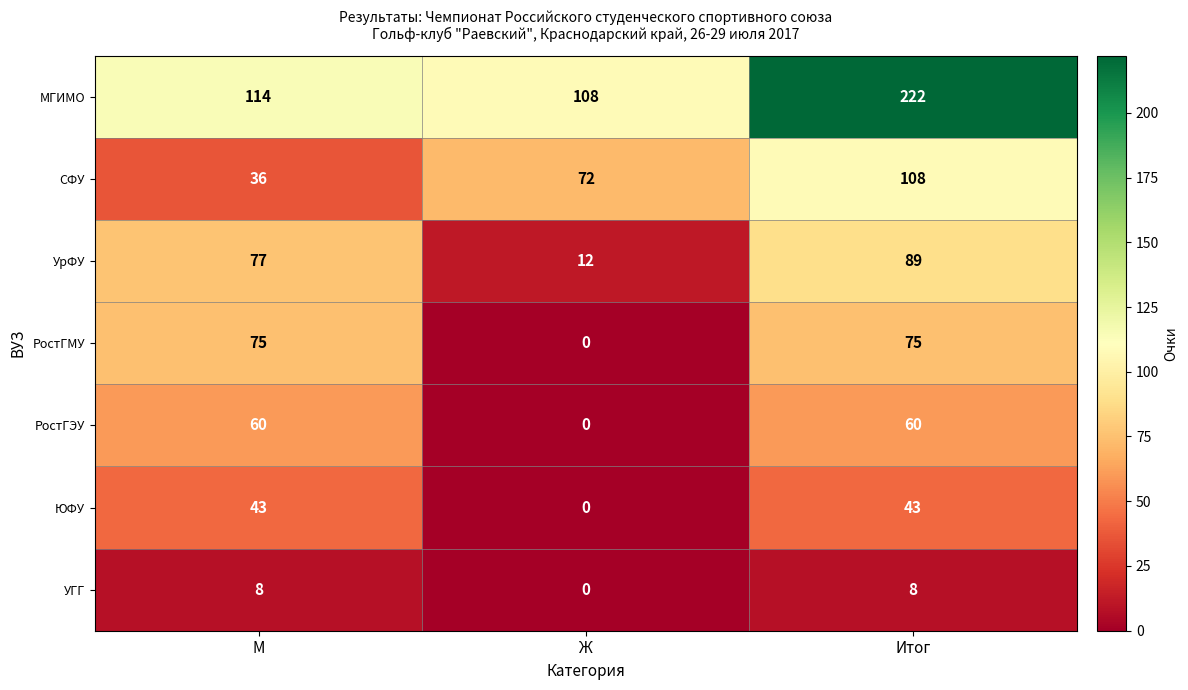

At which category is the sum across all series the highest?

Итог